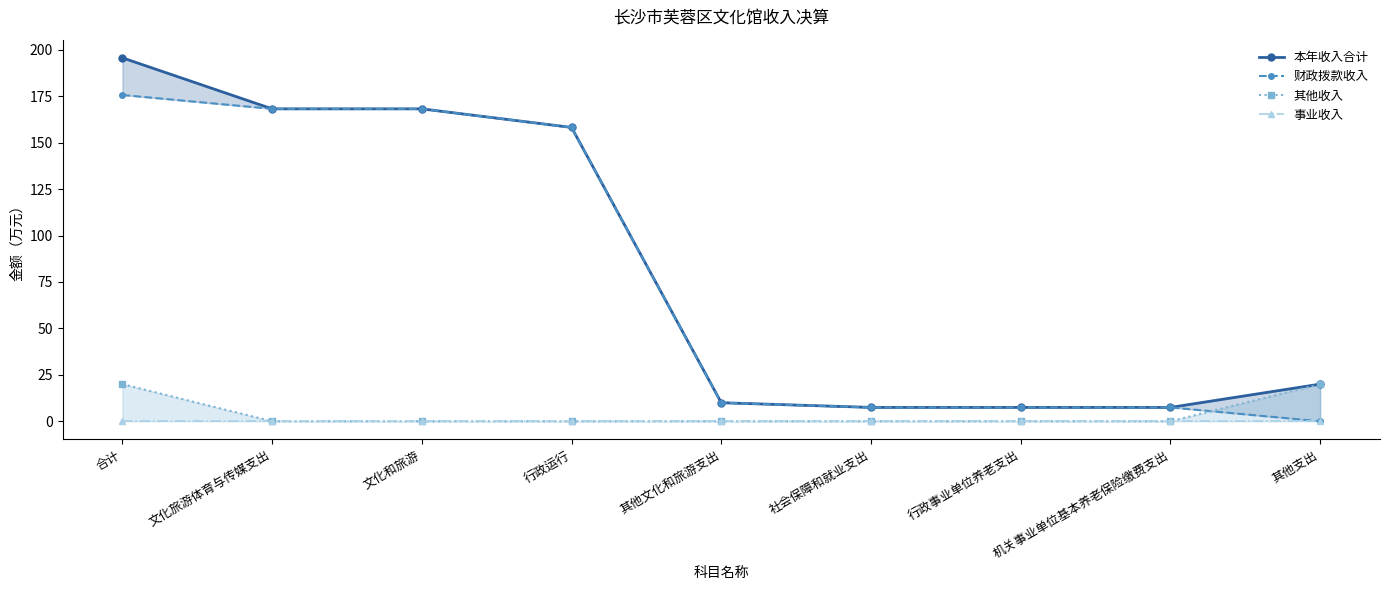

What is the average value of the 本年收入合计 series?

82.5